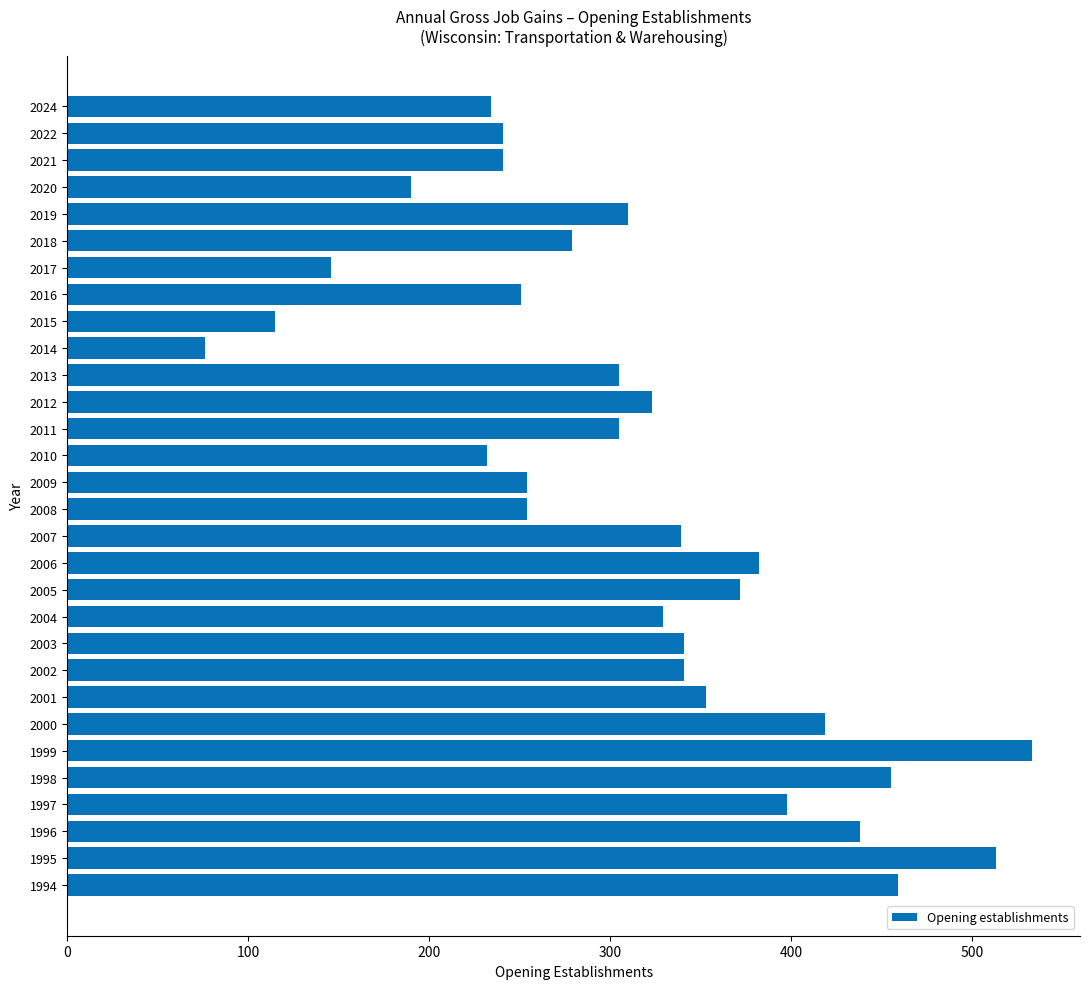

Does the chart contain any negative values?

No